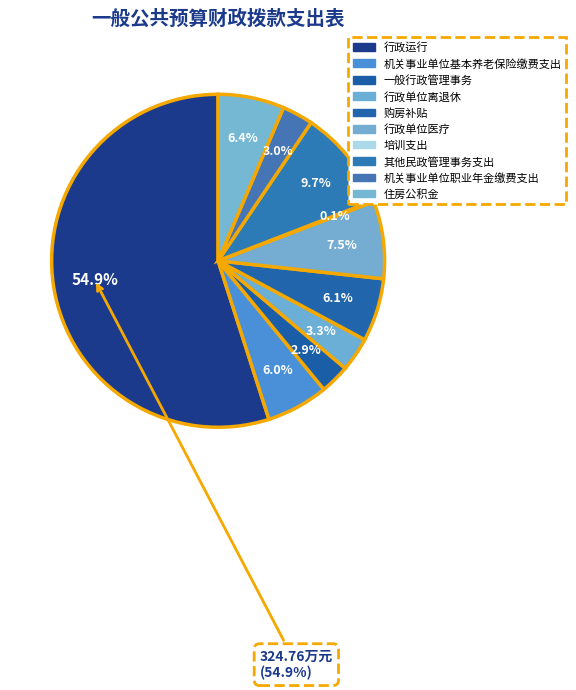

How many slices are in this pie chart?

10